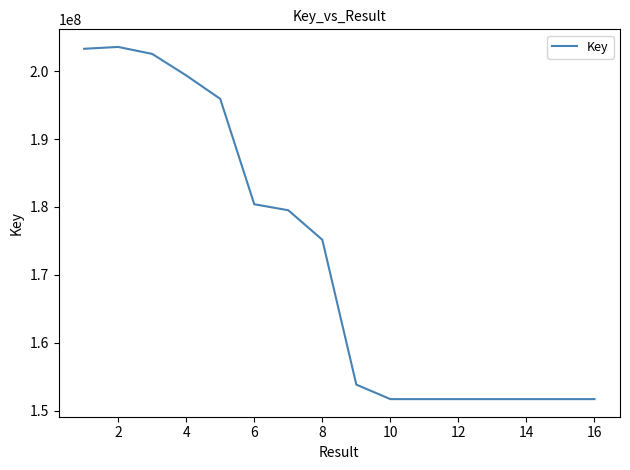

True or false: there are more than 1 points higher than both neighbors.

True